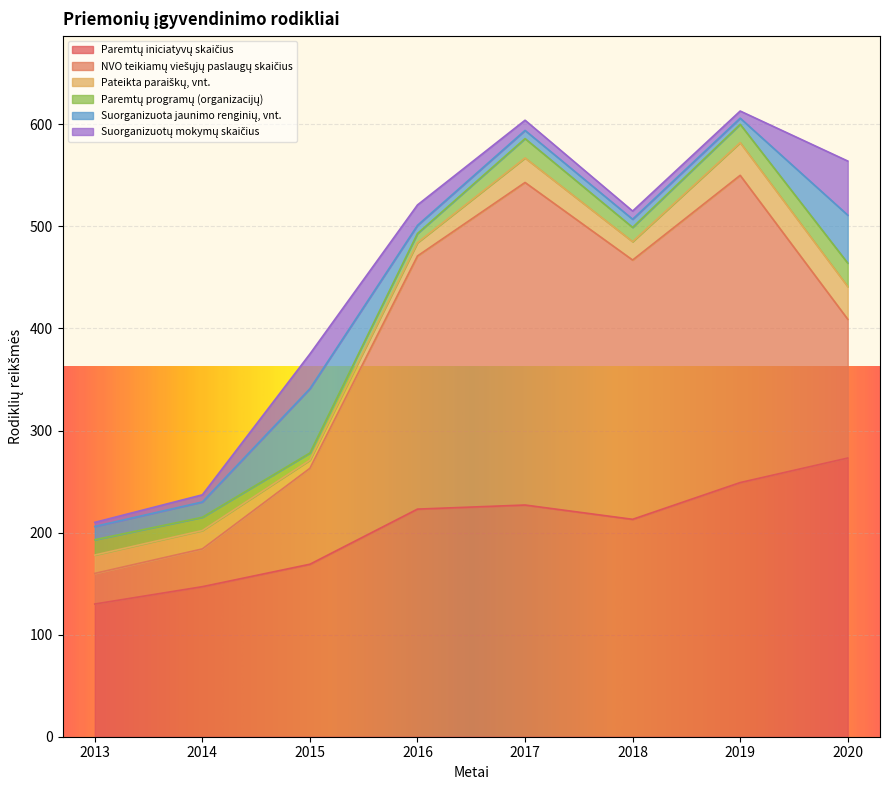

Is the value of Paremtų programų (organizacijų) at 2020 greater than the value of Suorganizuota jaunimo renginių, vnt. at 2016?

Yes